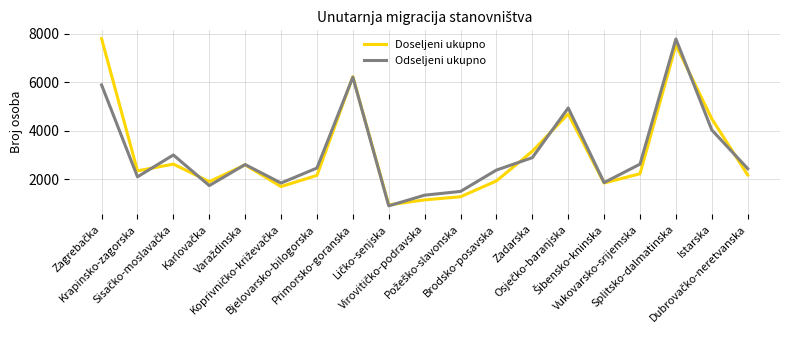

The Doseljeni ukupno series shows 2165 at Bjelovarsko-bilogorska. True or false?

True